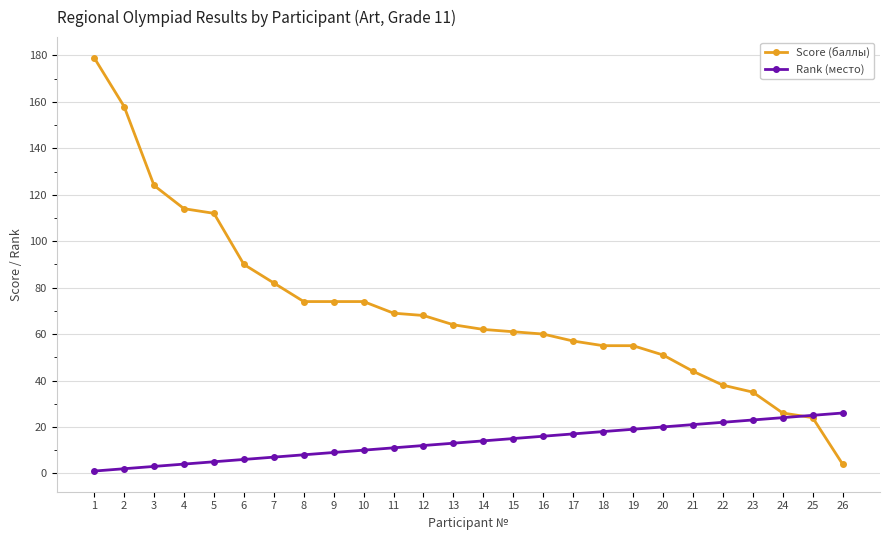

True or false: Rank (место) has a value of 16 at 16.

True